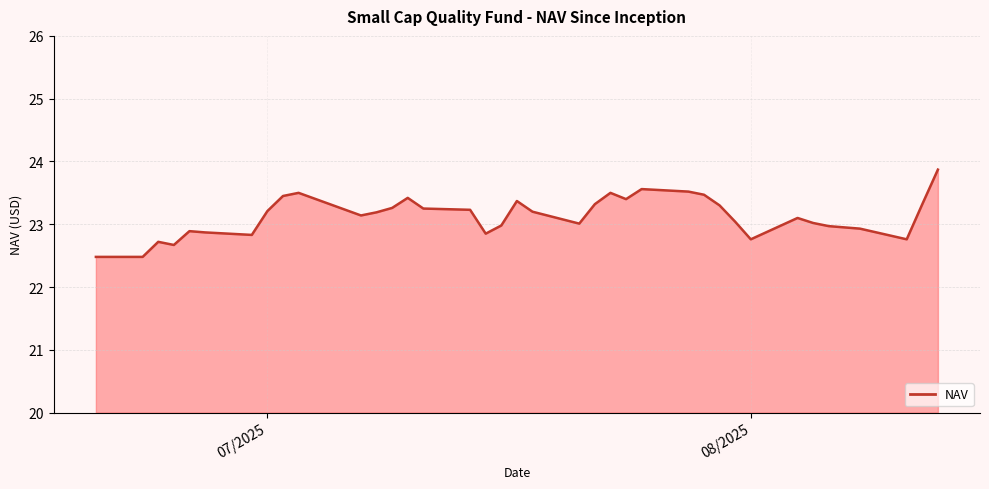

What is the difference between the maximum and minimum values?

1.4